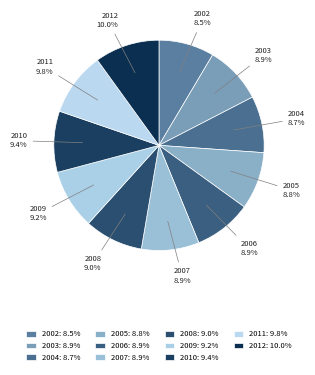

Is 2002 the majority of the pie?

No